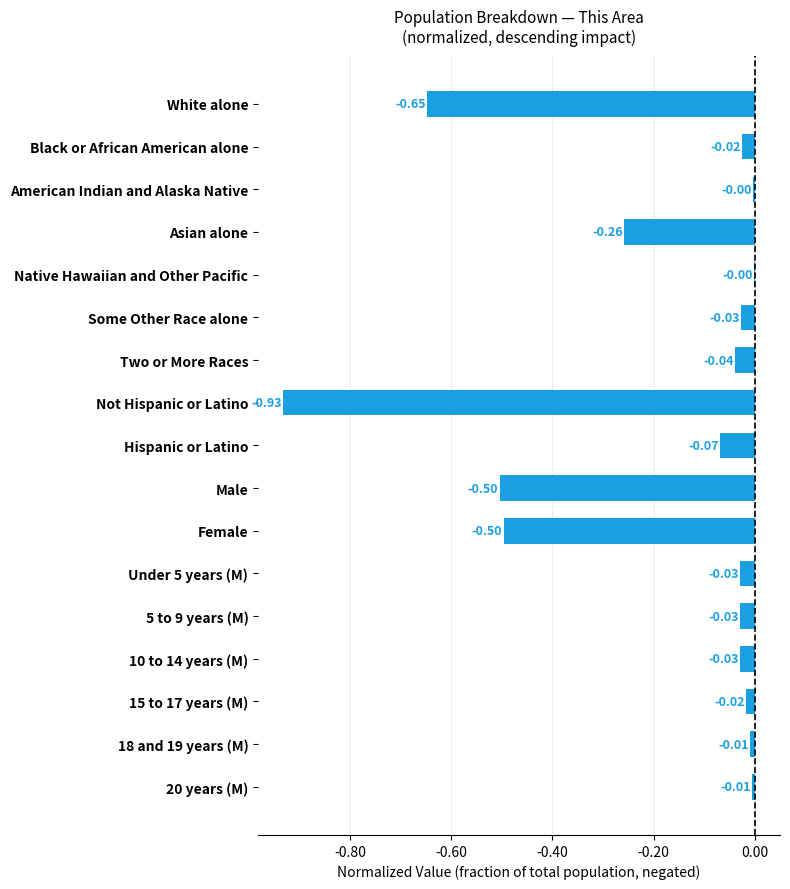

What is the sum of the values at Some Other Race alone and Female?

-0.5